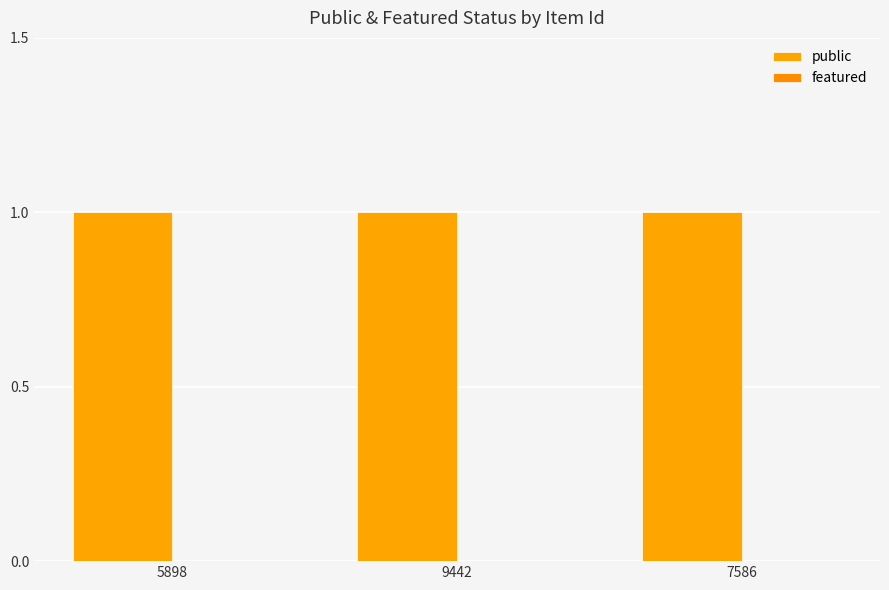

Which series has the largest range (max minus min)?

public